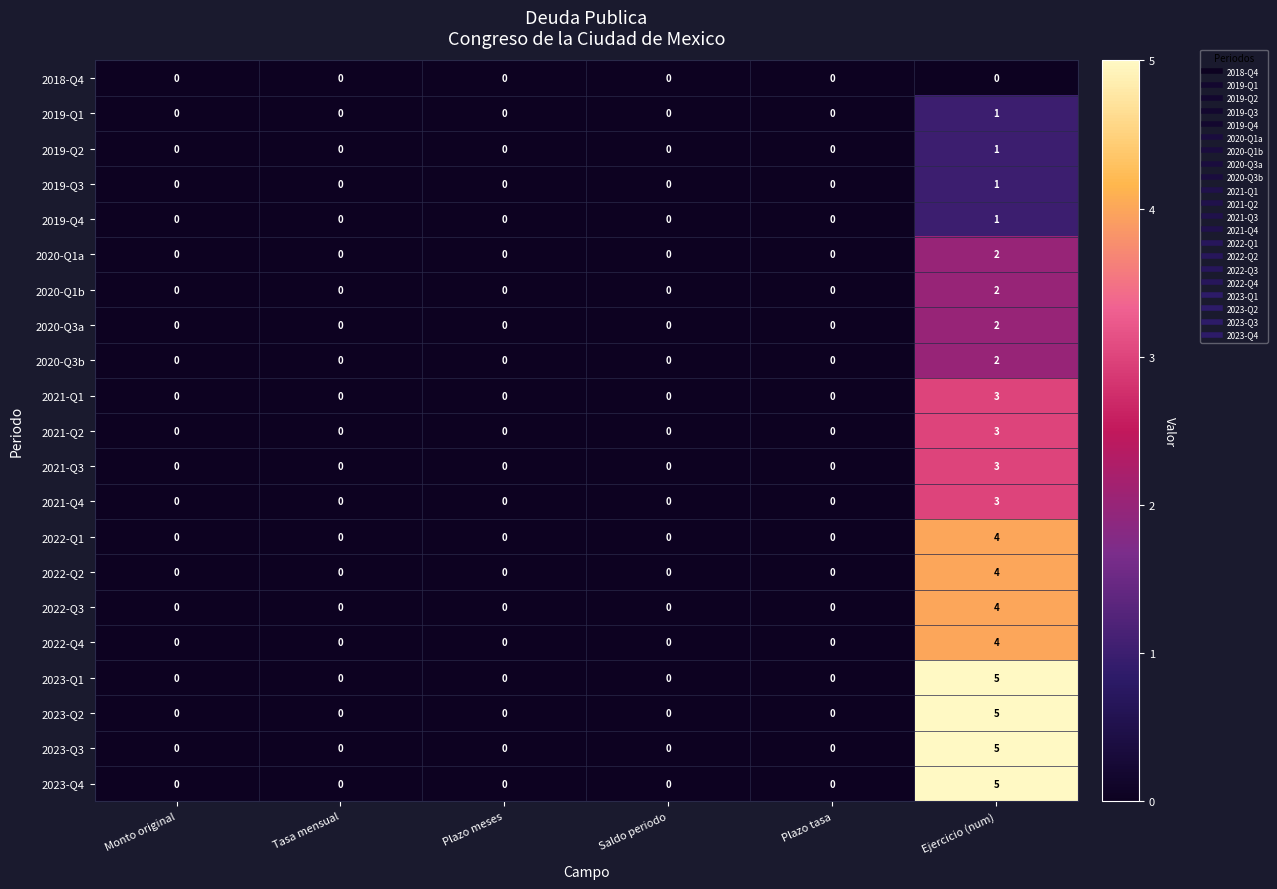

The value of 2022-Q2 at Tasa mensual is 0. True or false?

True